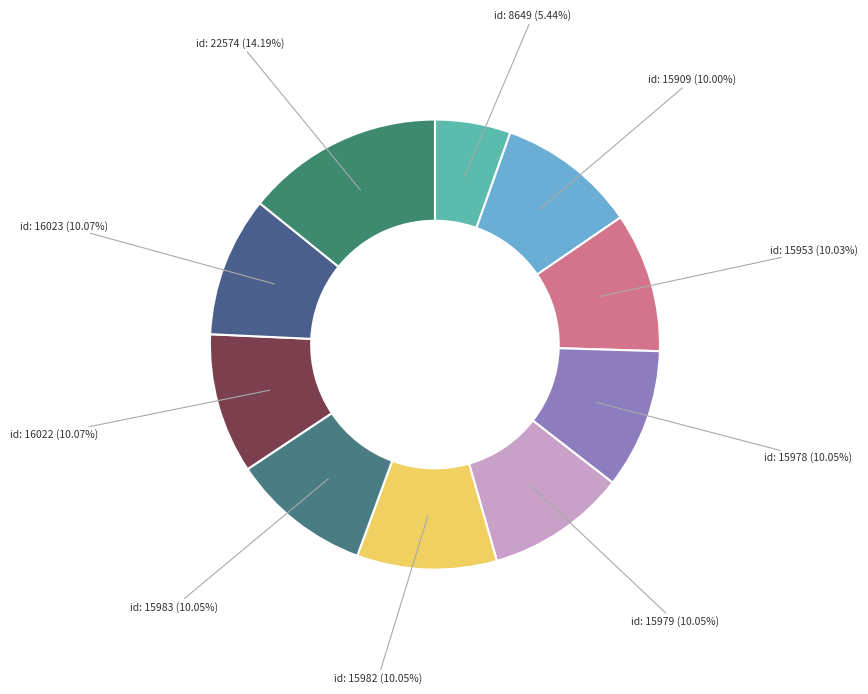

What is the ratio of the value at id: 16022 to the value at id: 15909?

1.0